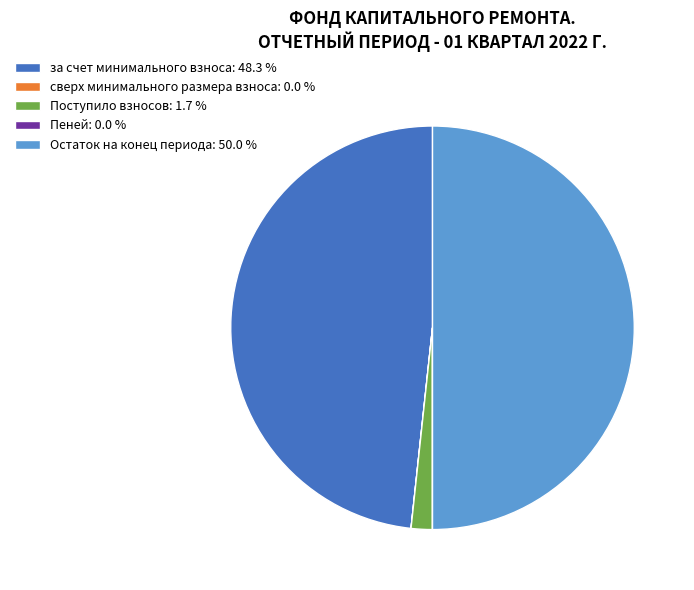

Approximately how many times larger is the value at Остаток на конец периода: 50.0 % compared to Поступило взносов: 1.7 %?

29.4